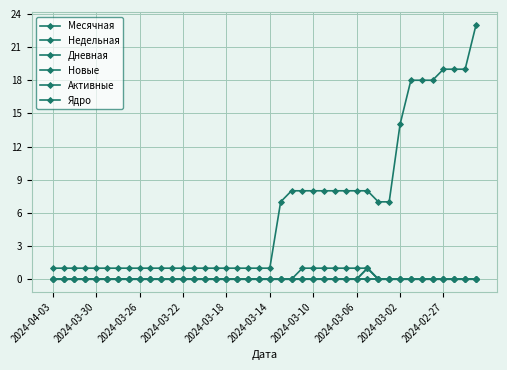

Does the chart have visible grid lines?

Yes